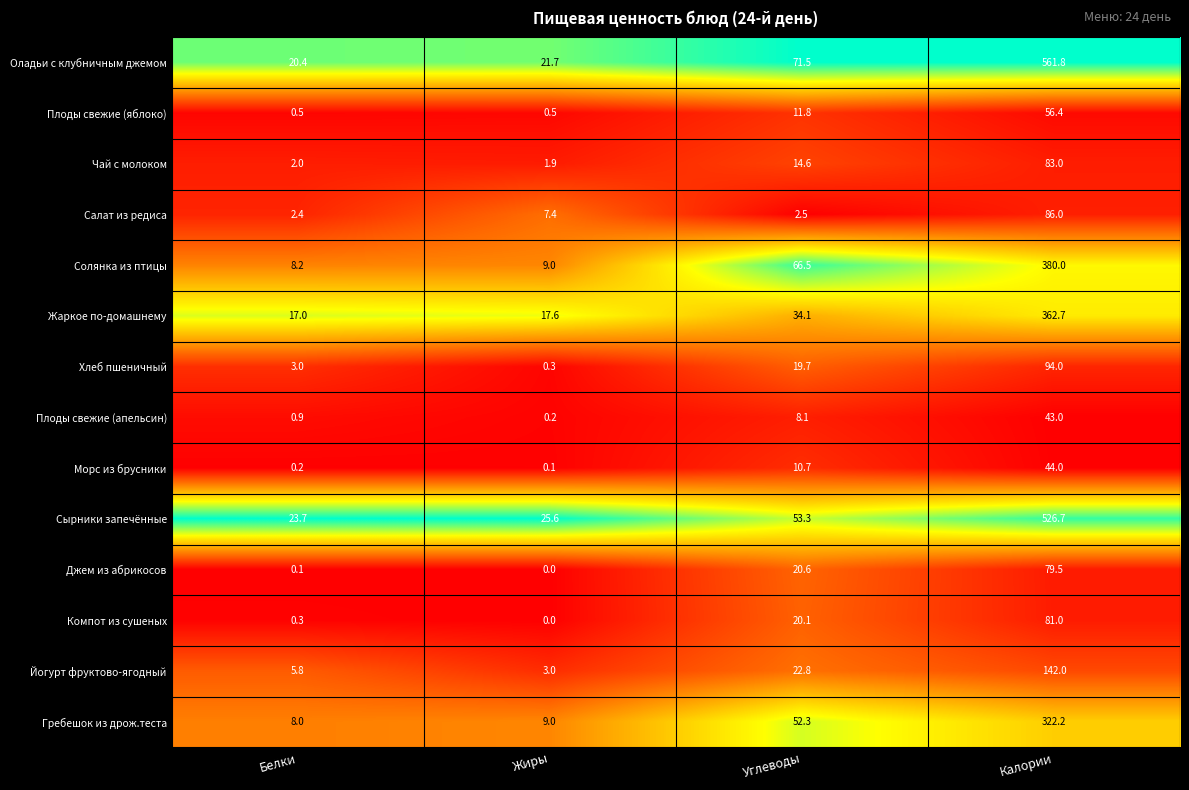

List the series in order of their peak value, lowest first.

Плоды свежие (апельсин), Морс из брусники, Плоды свежие (яблоко), Джем из абрикосов, Компот из сушеных, Чай с молоком, Салат из редиса, Хлеб пшеничный, Йогурт фруктово-ягодный, Гребешок из дрож.теста, Жаркое по-домашнему, Солянка из птицы, Сырники запечённые, Оладьи с клубничным джемом